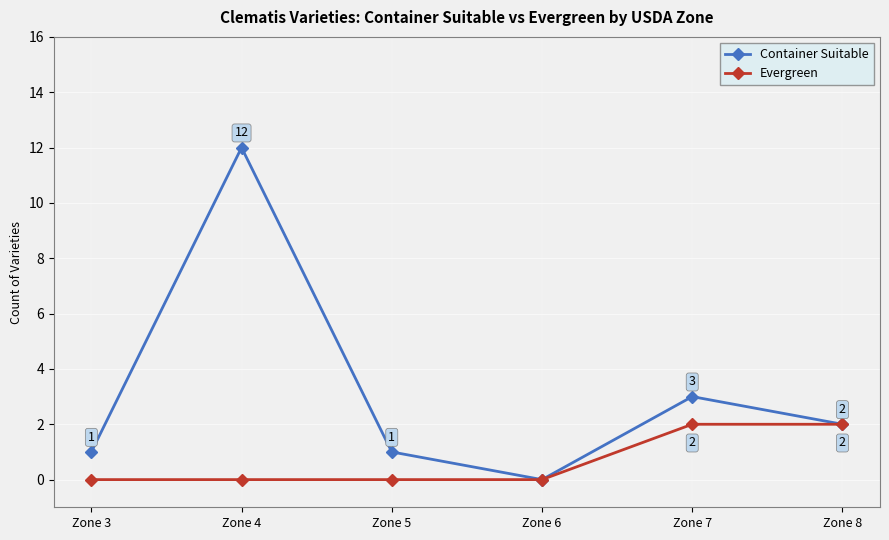

What is the spread (max minus min) of values at Zone 7?

1